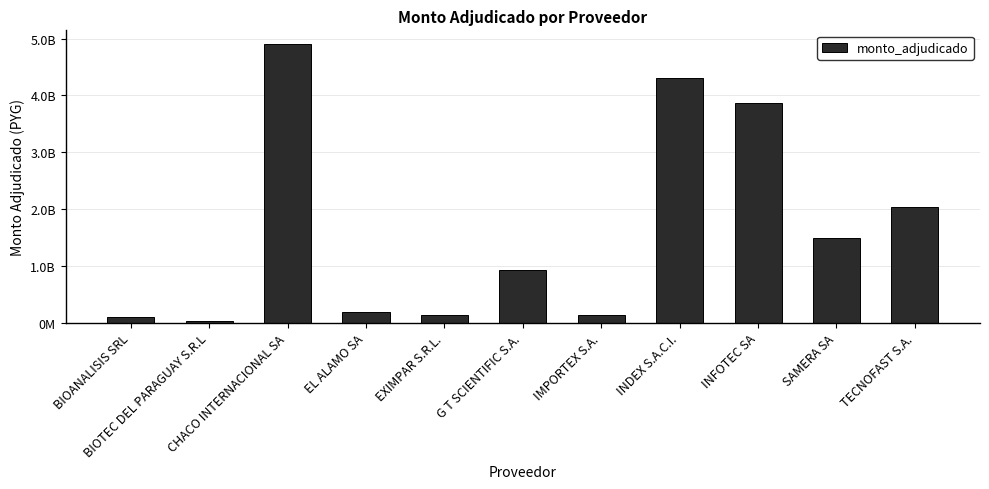

Which has a higher value, BIOANALISIS SRL or SAMERA SA?

SAMERA SA